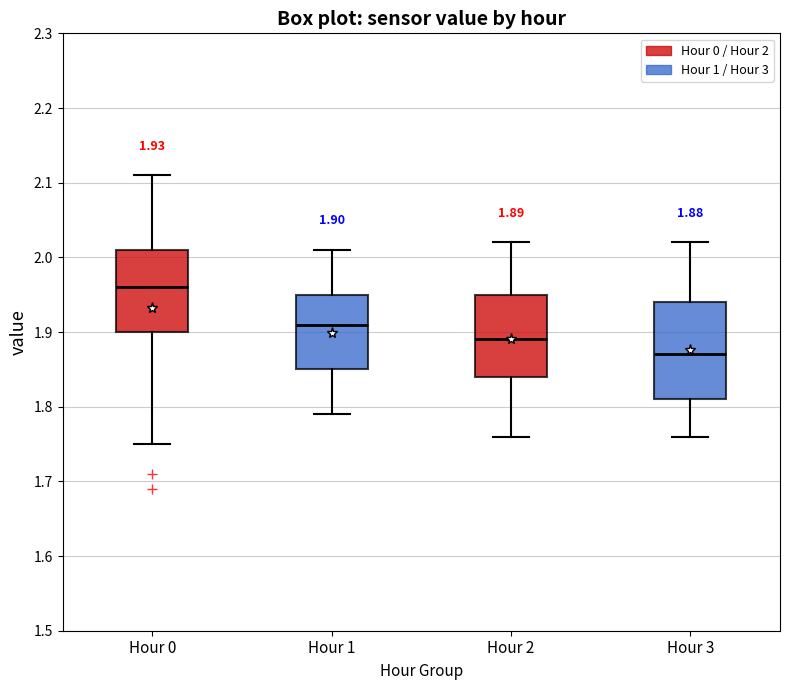

Which box is the tallest, from its lower edge to its upper edge?

Hour 3